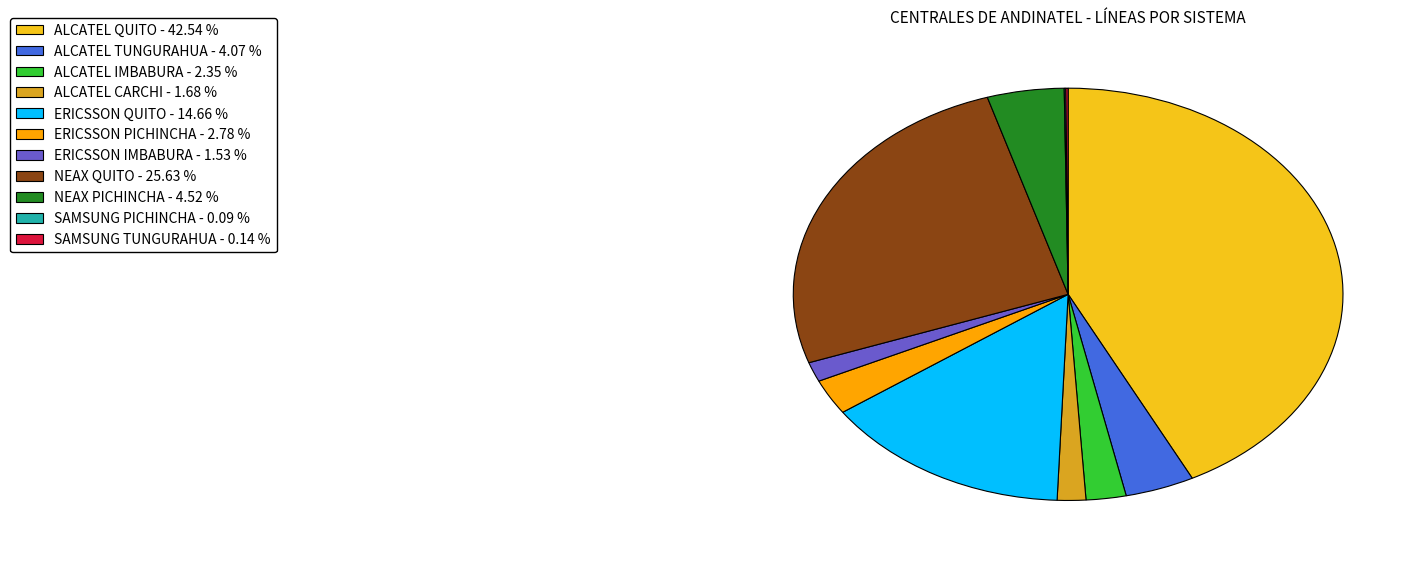

Which category has the biggest portion of the pie?

ALCATEL QUITO